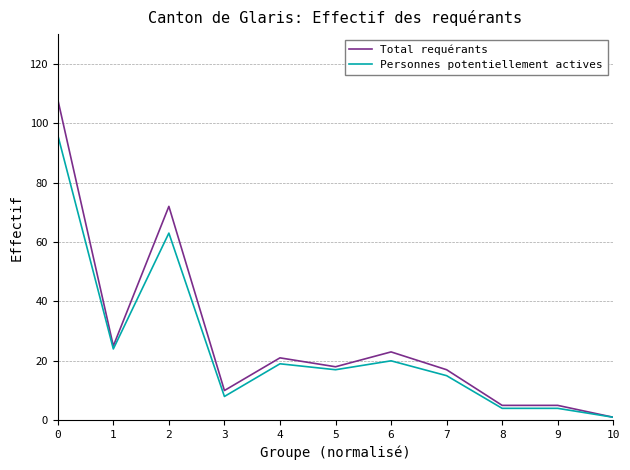

Which series has the largest total across all categories?

Total requérants